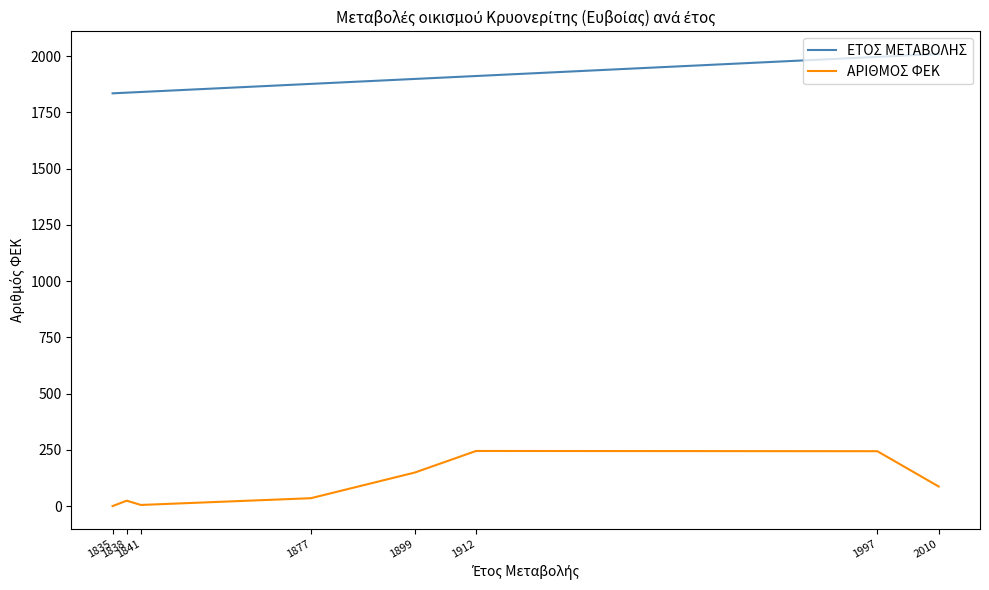

The ΕΤΟΣ ΜΕΤΑΒΟΛΗΣ series shows 1841 at 1841. True or false?

True